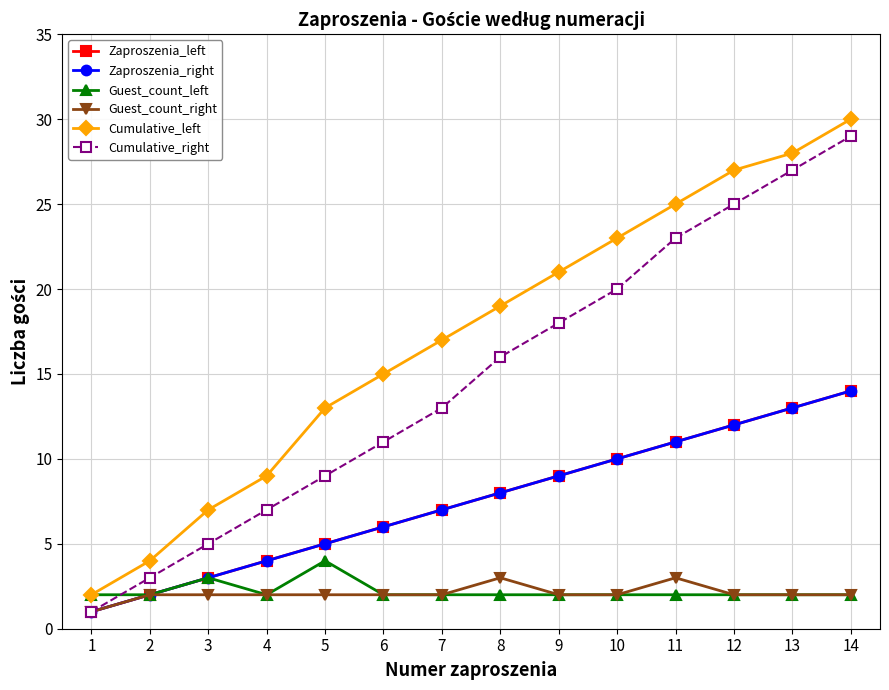

Between 5 and 8, which is larger?

8